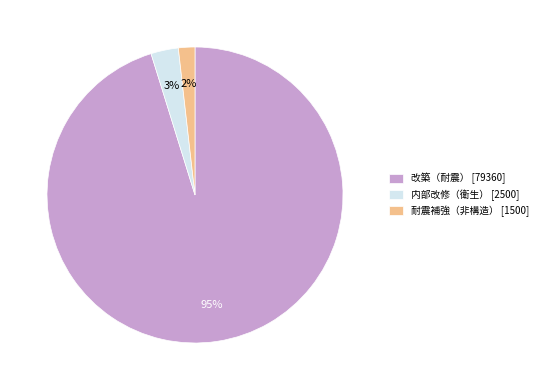

To the nearest percent, what percentage of the pie is 内部改修（衛生）?

3%